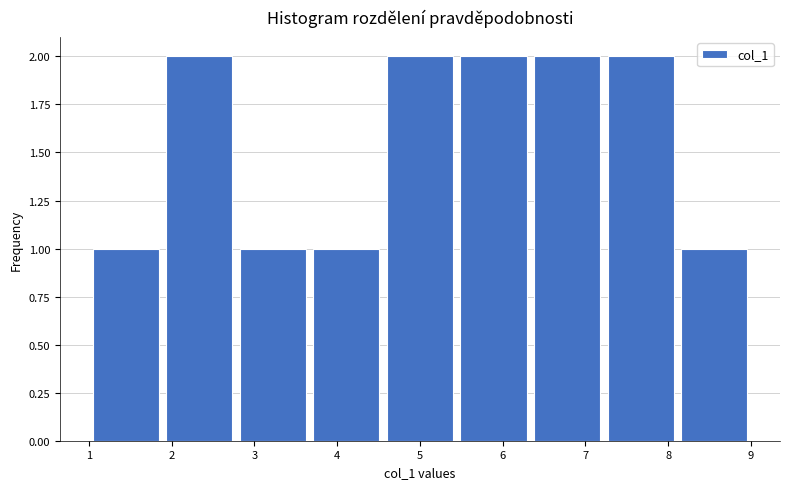

Reading left to right, transcribe this chart: for each bar, give the range it covers on the x-axis and its height. Neither the bar edges nor the heights are printed on the chart, so give them approximately, as read against the axes.

1.0 to 1.9: 1
1.9 to 2.8: 2
2.8 to 3.7: 1
3.7 to 4.6: 1
4.6 to 5.4: 2
5.4 to 6.3: 2
6.3 to 7.2: 2
7.2 to 8.1: 2
8.1 to 9.0: 1